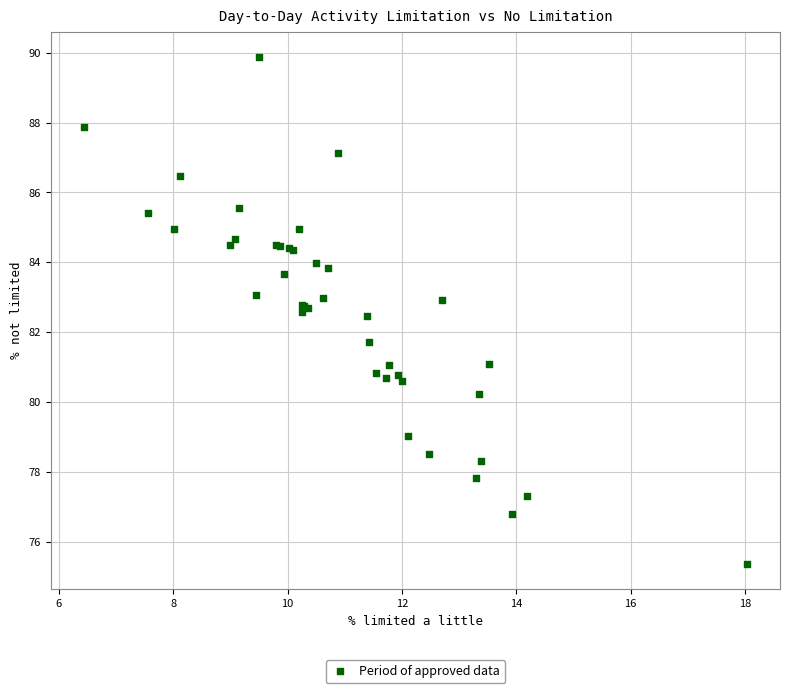

What Y value in the scatter plot is closest to 82?

81.7